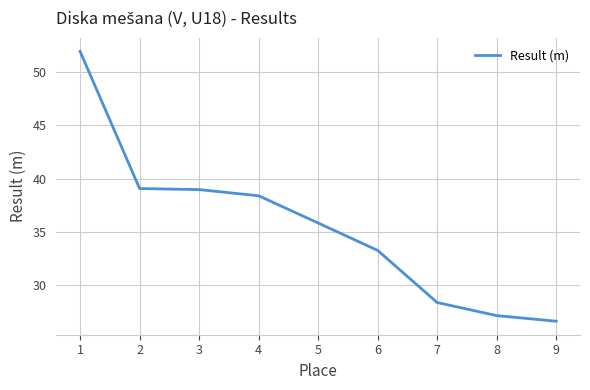

What is the change in value from 2 to 5?

-3.2